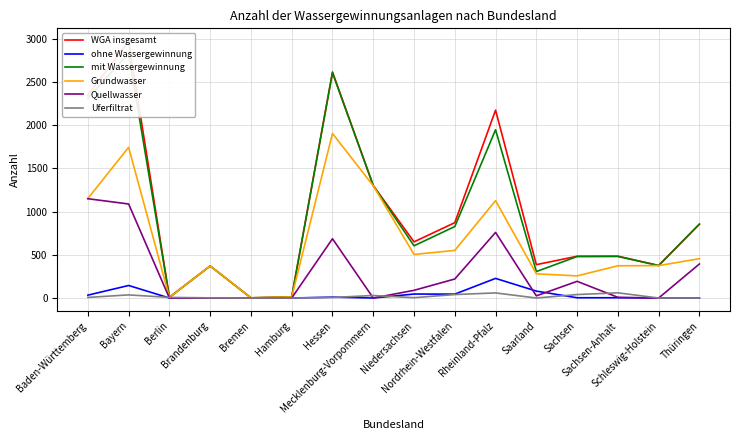

Which series has the largest range (max minus min)?

WGA insgesamt